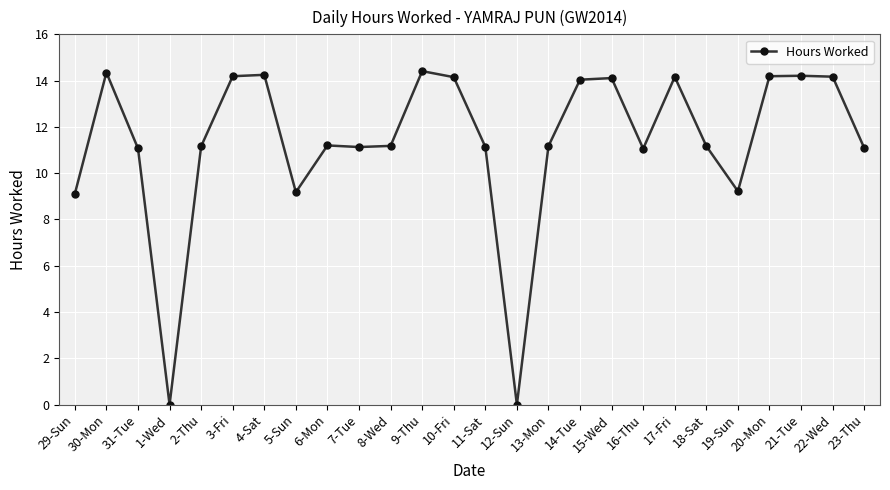

Is it true that the value at 22-Wed is 21.2?

False